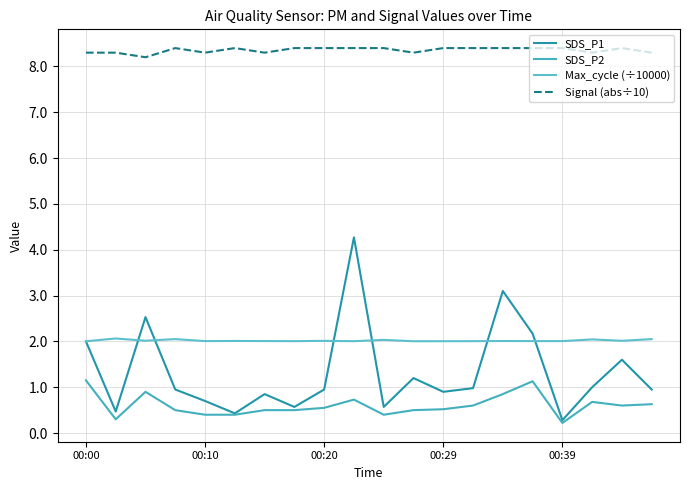

True or false: Signal (abs÷10) and SDS_P1 cross at least once.

False